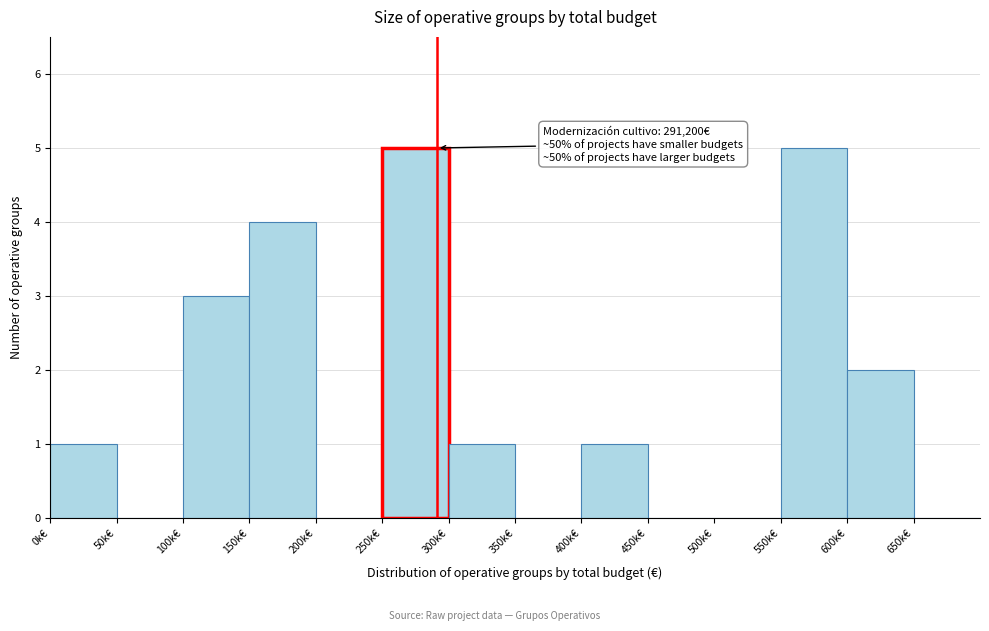

Reading left to right, what are all the values shown in this chart?

0k€=1	50k€=0	100k€=3	150k€=4	200k€=0	250k€=5	300k€=1	350k€=0	400k€=1	450k€=0	500k€=0	550k€=5	600k€=2	650k€=0